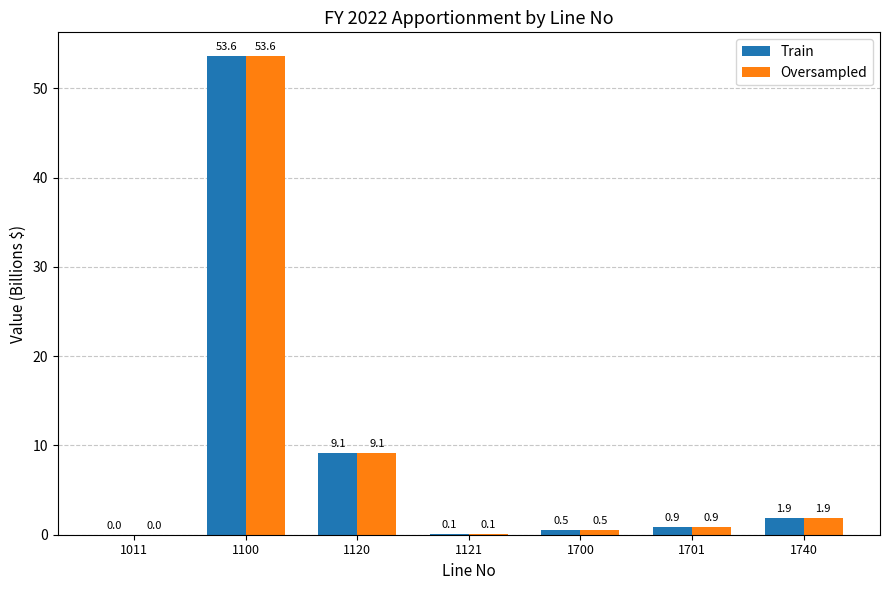

Where is Train nearest to the value 26?

1120